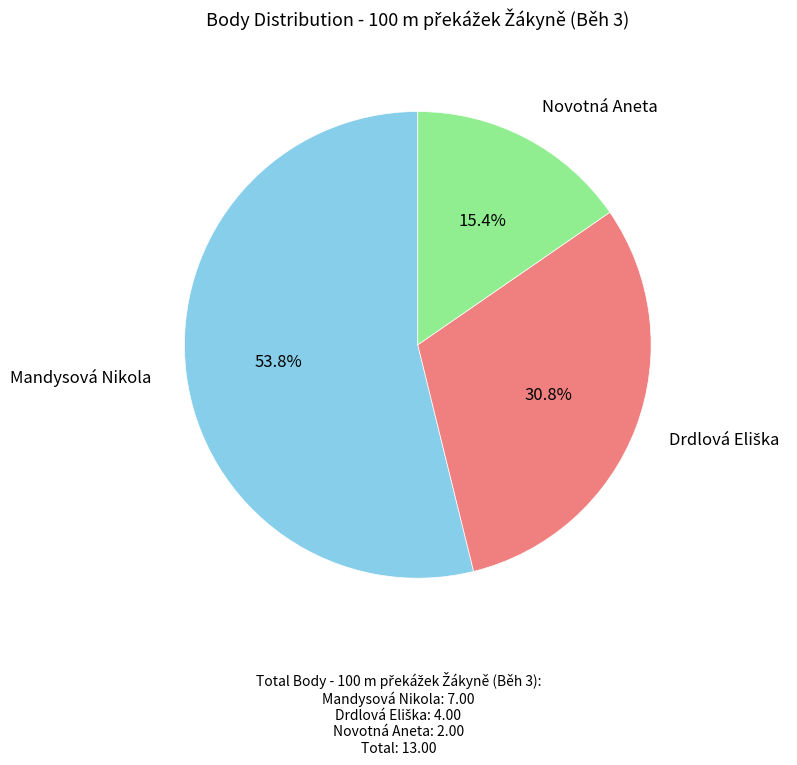

Is there a majority slice in this chart?

Yes